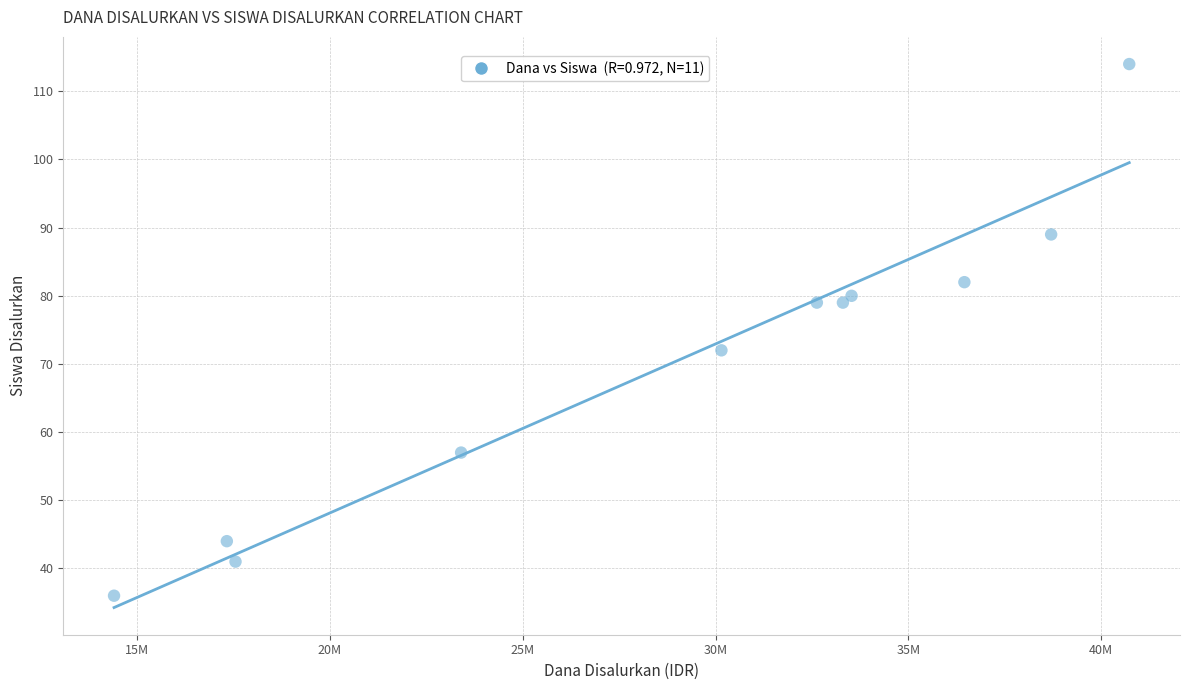

What Y value in the scatter plot is closest to 75?

72